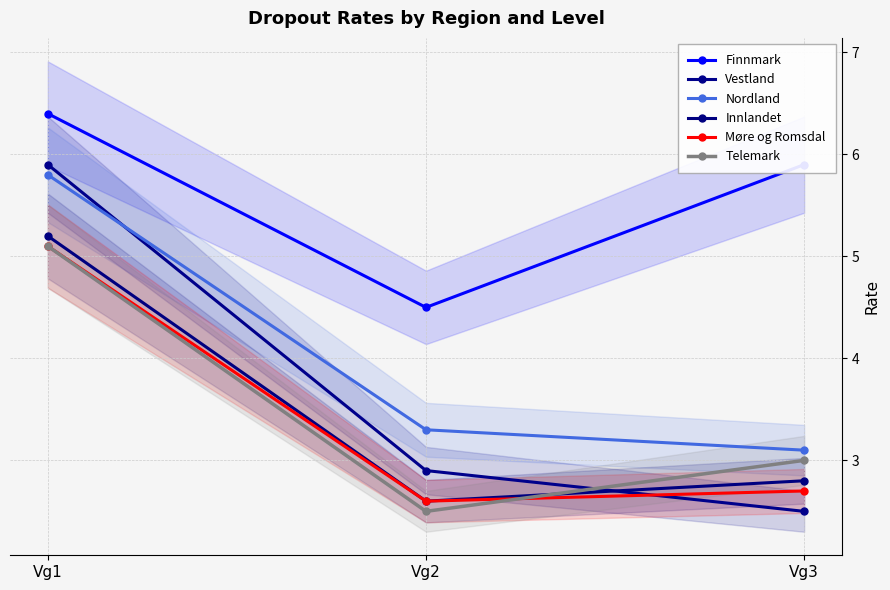

Does the chart have visible grid lines?

Yes